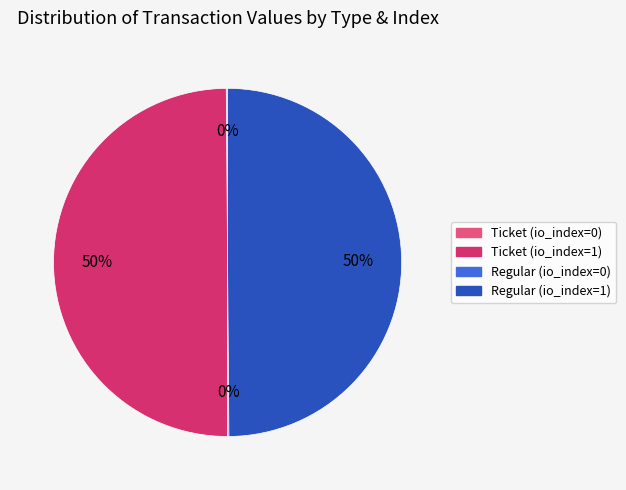

Approximately how many times larger is the value at Ticket (io_index=1) compared to Regular (io_index=1)?

1.0